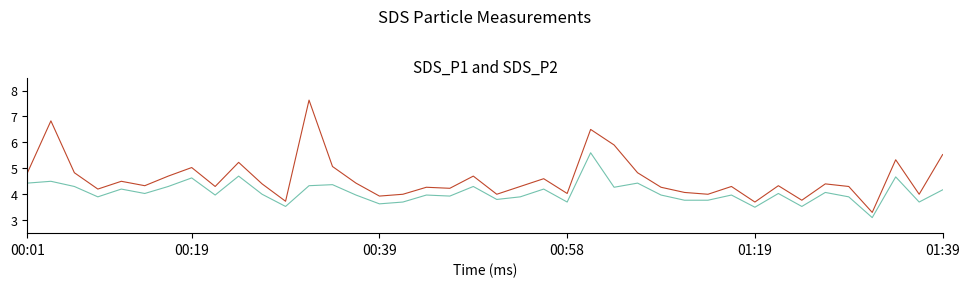

What is the smallest value displayed?

3.1